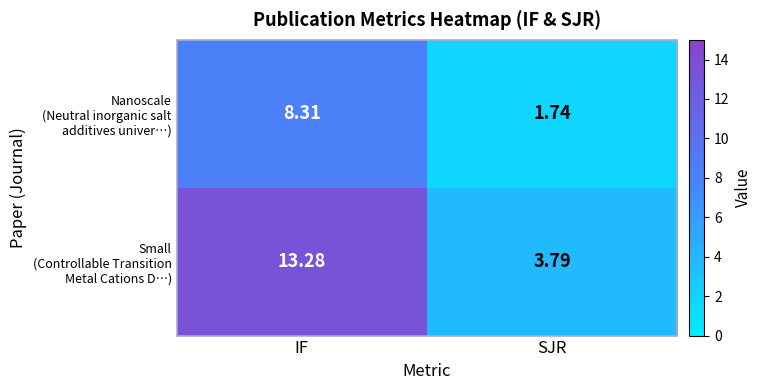

What is the total value across all series at IF?

21.6